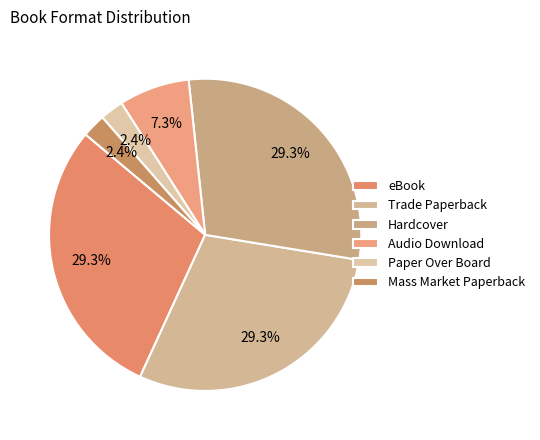

Count the number of slices in the pie.

6